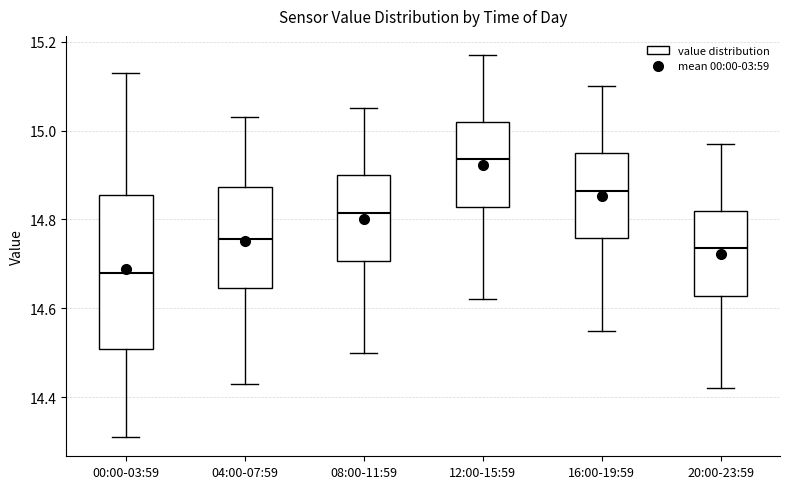

Reading left to right, read every box against the y-axis: the position of its median line, the range the box covers, and the ends of its whiskers. The values are not printed on the chart, so give them approximately, as read against the axis.

00:00-03:59: median 14.68, box 14.50 to 14.86, whiskers 14.32 to 15.14
04:00-07:59: median 14.76, box 14.64 to 14.88, whiskers 14.44 to 15.04
08:00-11:59: median 14.82, box 14.70 to 14.90, whiskers 14.50 to 15.06
12:00-15:59: median 14.94, box 14.82 to 15.02, whiskers 14.62 to 15.18
16:00-19:59: median 14.86, box 14.76 to 14.96, whiskers 14.56 to 15.10
20:00-23:59: median 14.74, box 14.62 to 14.82, whiskers 14.42 to 14.98